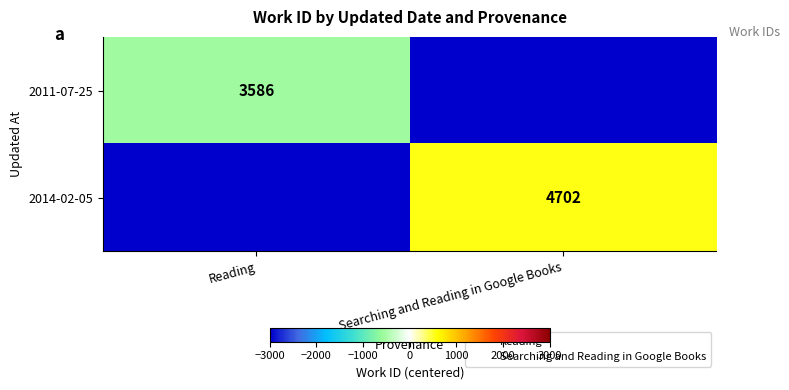

At which category is the sum across all series the highest?

Searching and Reading in Google Books